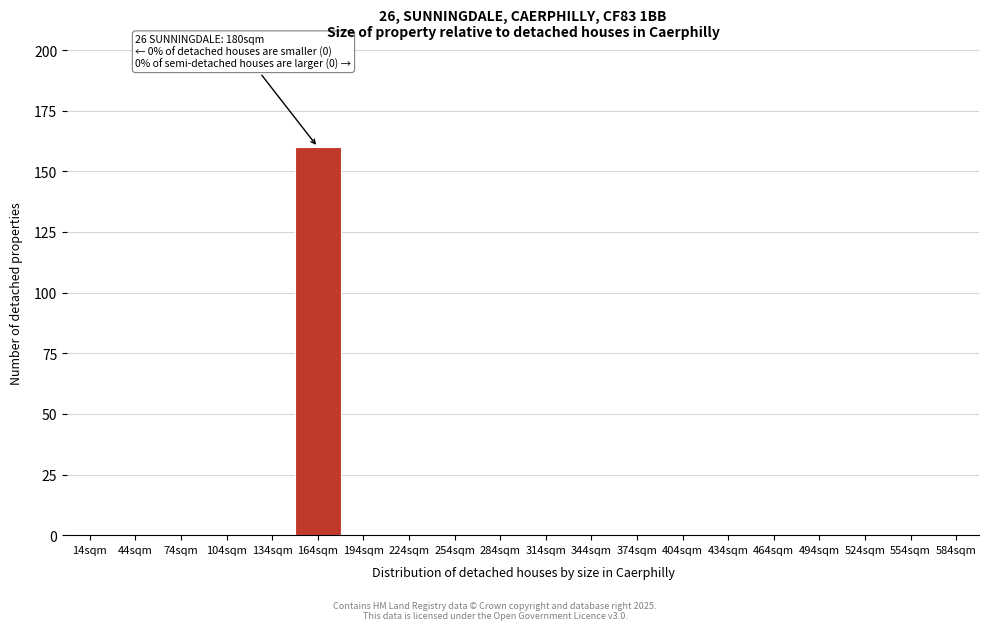

Reading right to left, what are all the values shown in this chart?

584sqm=0	554sqm=0	524sqm=0	494sqm=0	464sqm=0	434sqm=0	404sqm=0	374sqm=0	344sqm=0	314sqm=0	284sqm=0	254sqm=0	224sqm=0	194sqm=0	164sqm=160	134sqm=0	104sqm=0	74sqm=0	44sqm=0	14sqm=0